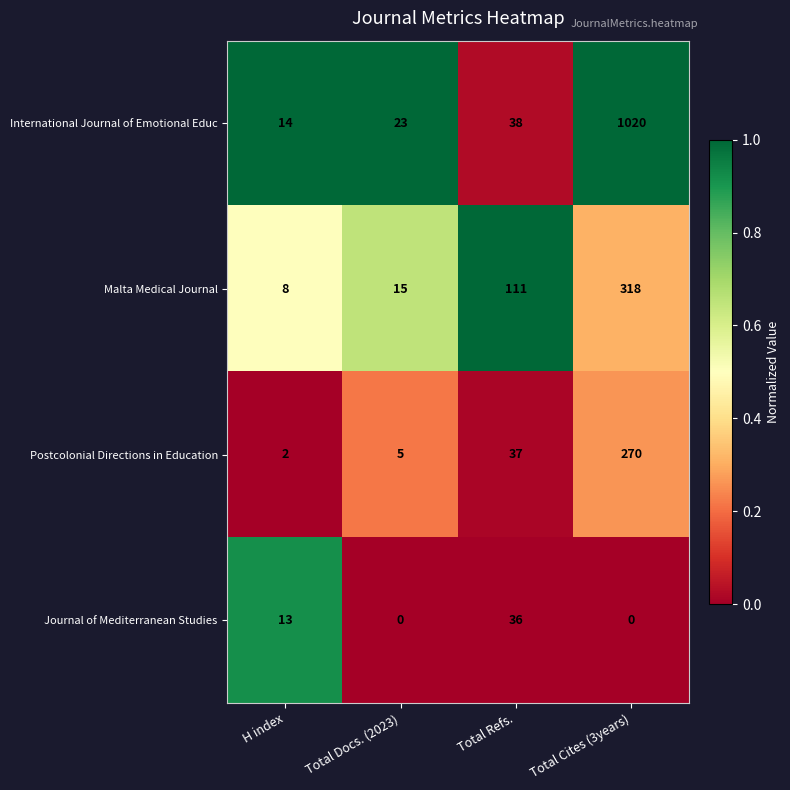

What is the sum of all Malta Medical Journal values?

452